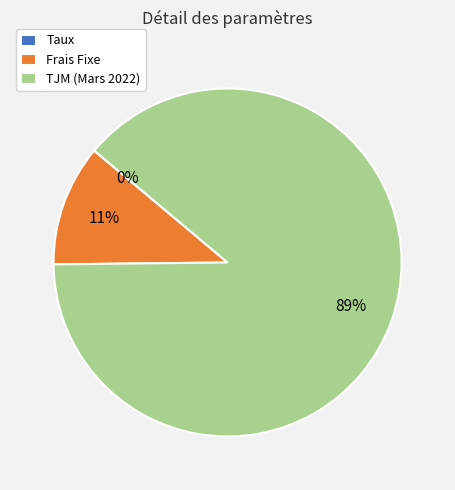

Combined, do TJM (Mars 2022) and Frais Fixe account for over 50%?

Yes